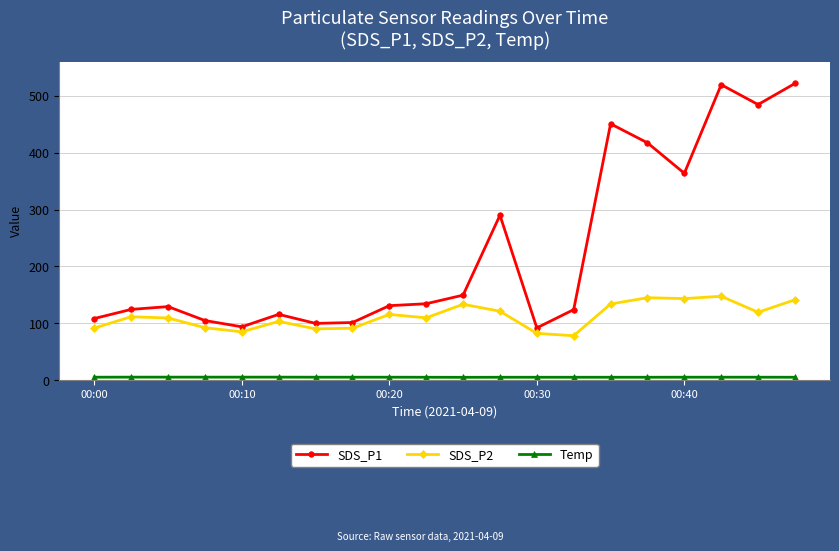

What is the greatest value displayed?

521.9